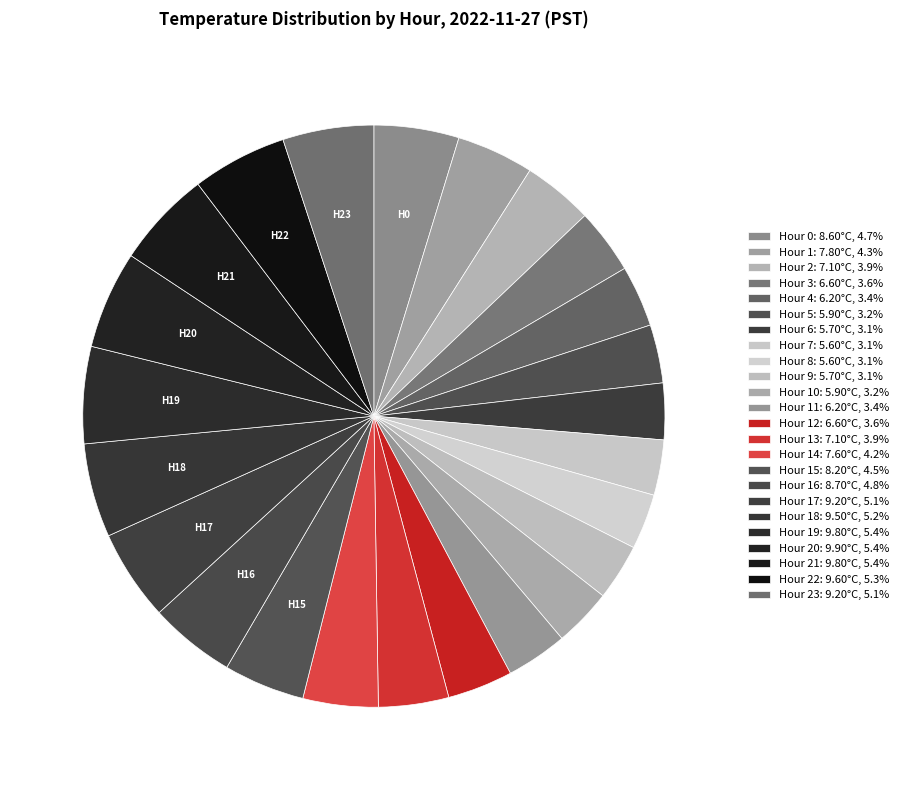

How many segments does this pie chart have?

24